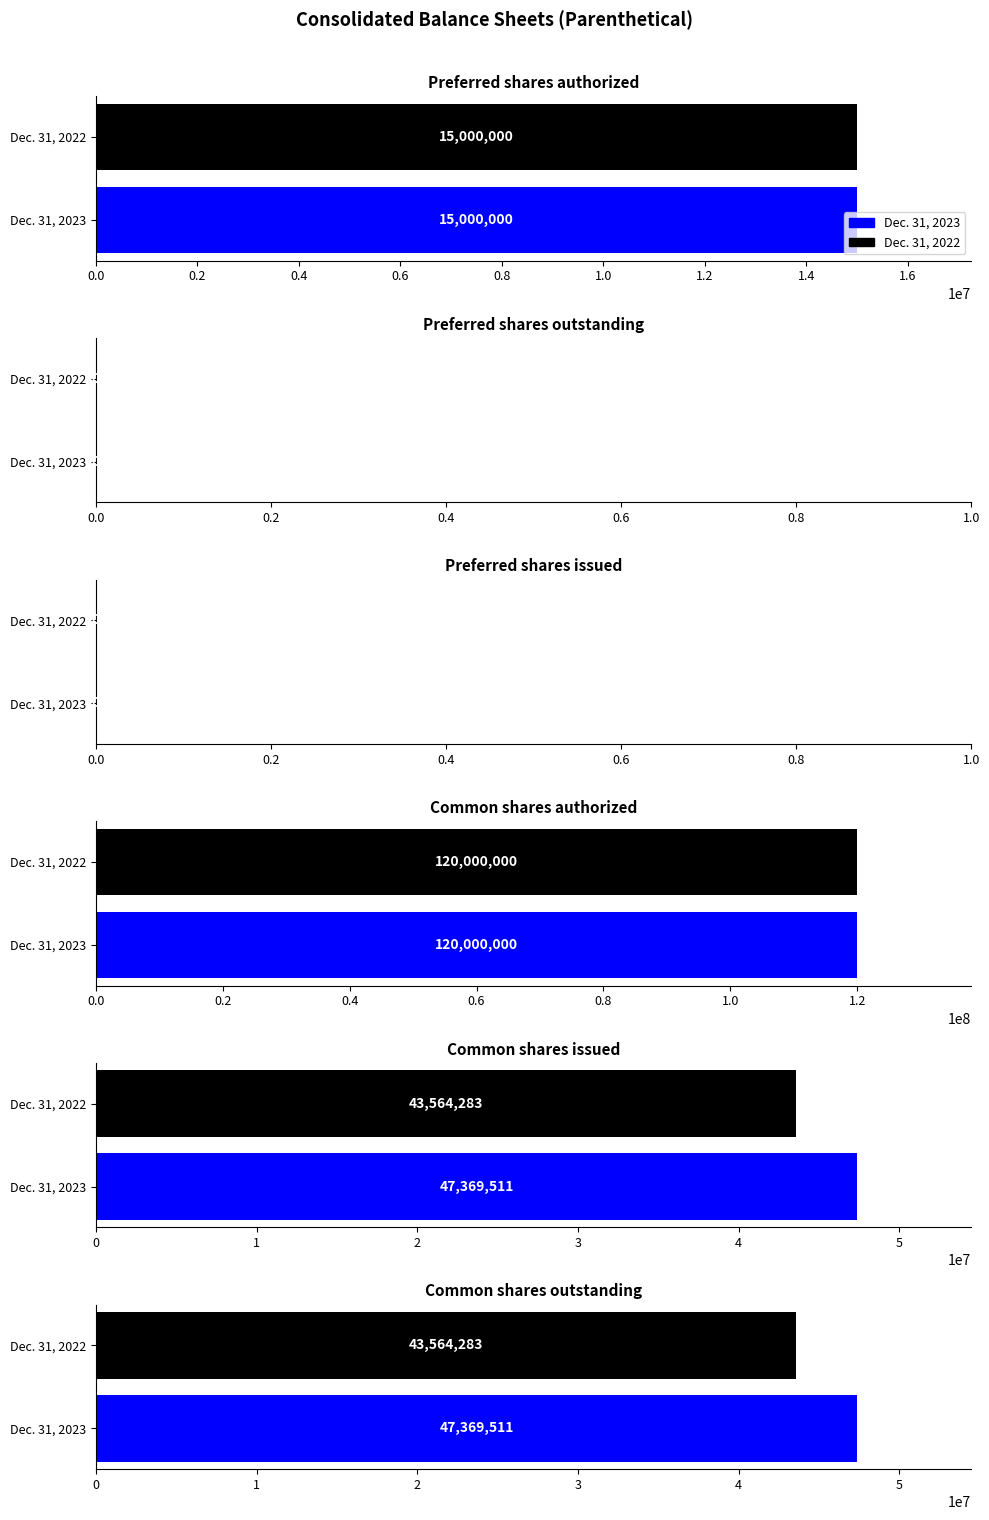

The value of Preferred shares authorized at 0.2 is 0.8. True or false?

True